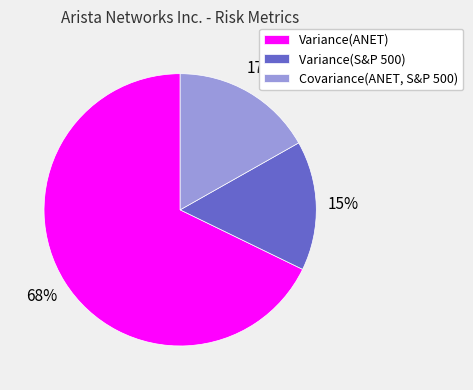

To the nearest percent, what is the combined percentage of Variance(ANET) and Covariance(ANET, S&P 500)?

85%